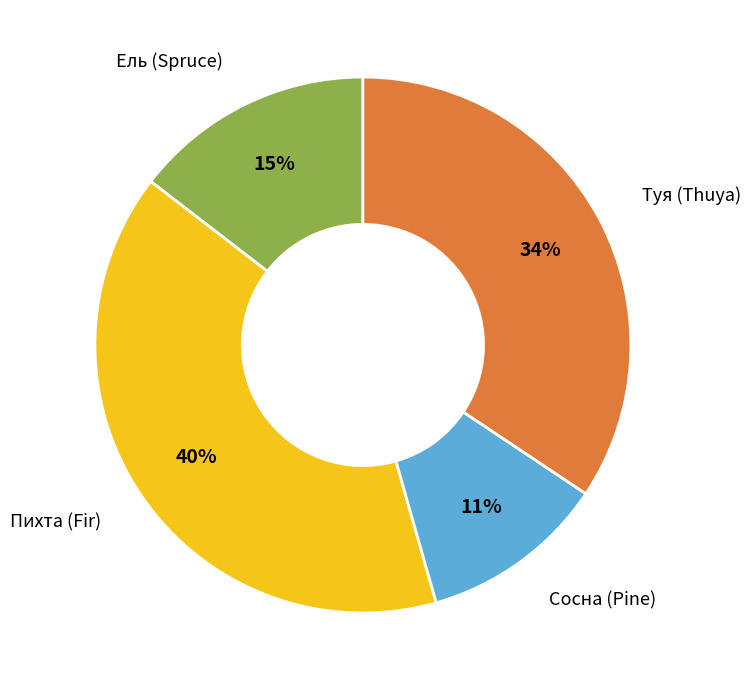

To the nearest percent, what is the average slice percentage?

25%